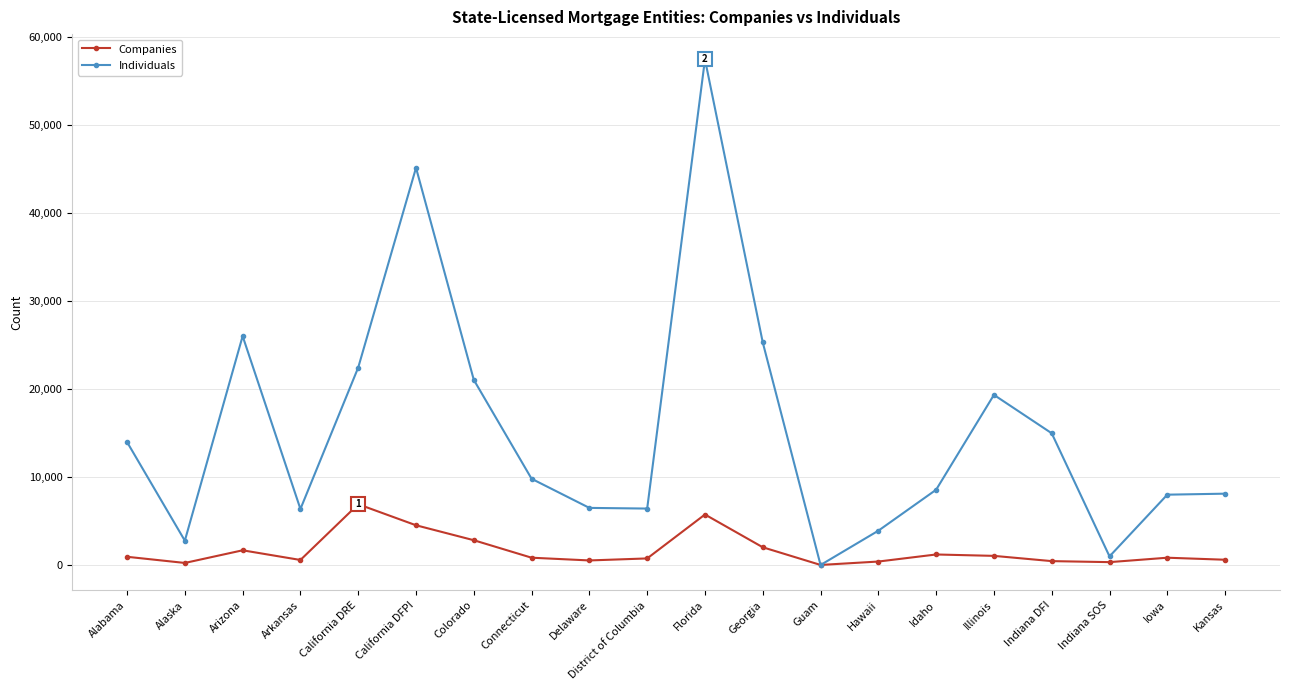

Where does the Individuals series first go above 9818?

Alabama